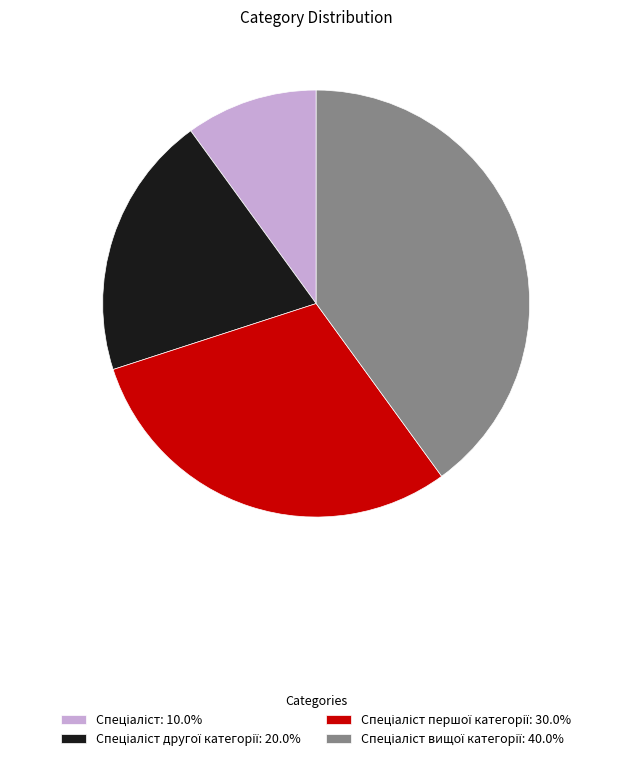

Does any single category account for the majority?

No